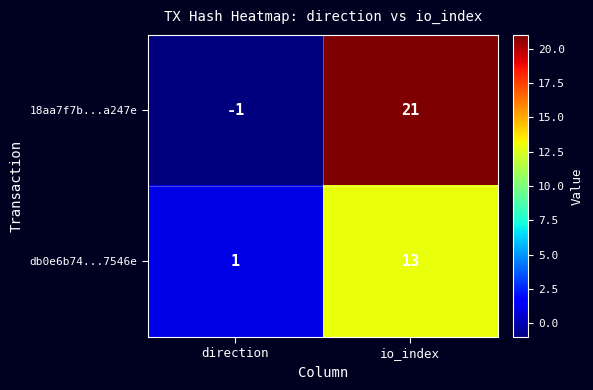

What is the sum of the 18aa7f7b...a247e values at direction and io_index?

20